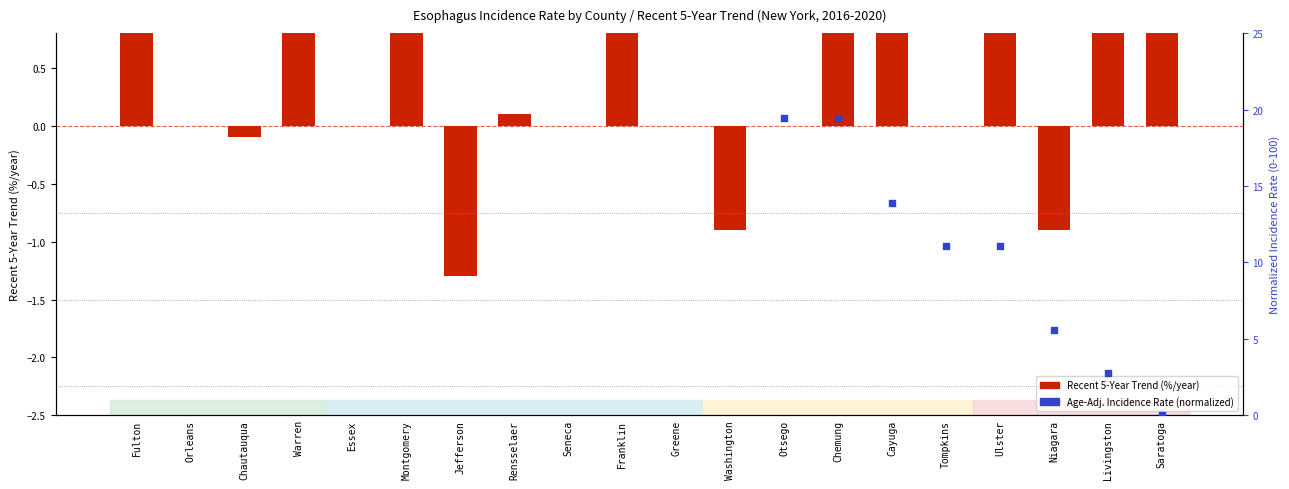

Which series has the largest total across all categories?

Age-Adj. Incidence Rate (normalized)